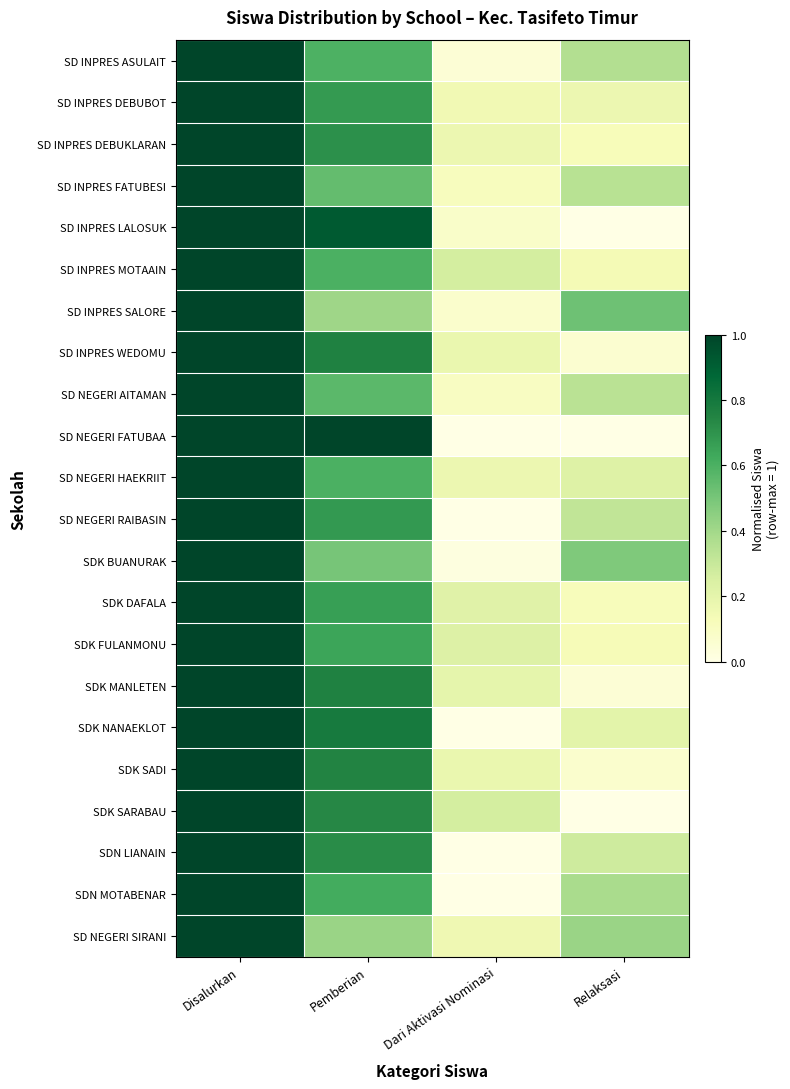

Between Pemberian and Relaksasi, which is larger?

Pemberian